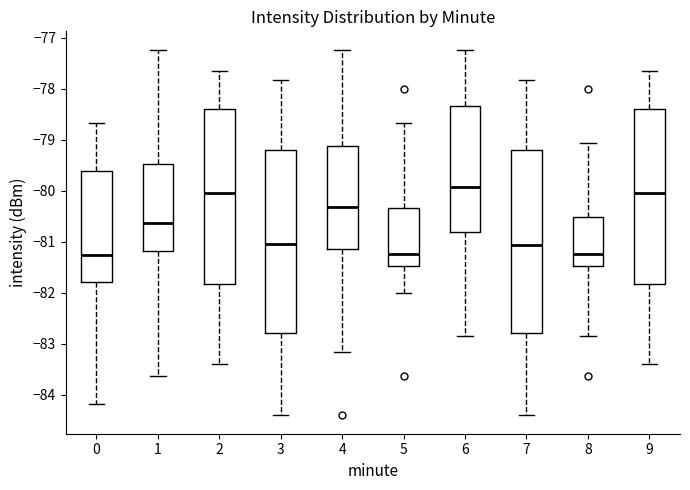

Where is the lower edge of the box at x = 9 on the y-axis? The values are not printed on the chart, so give them approximately, as read against the axis.

-81.8